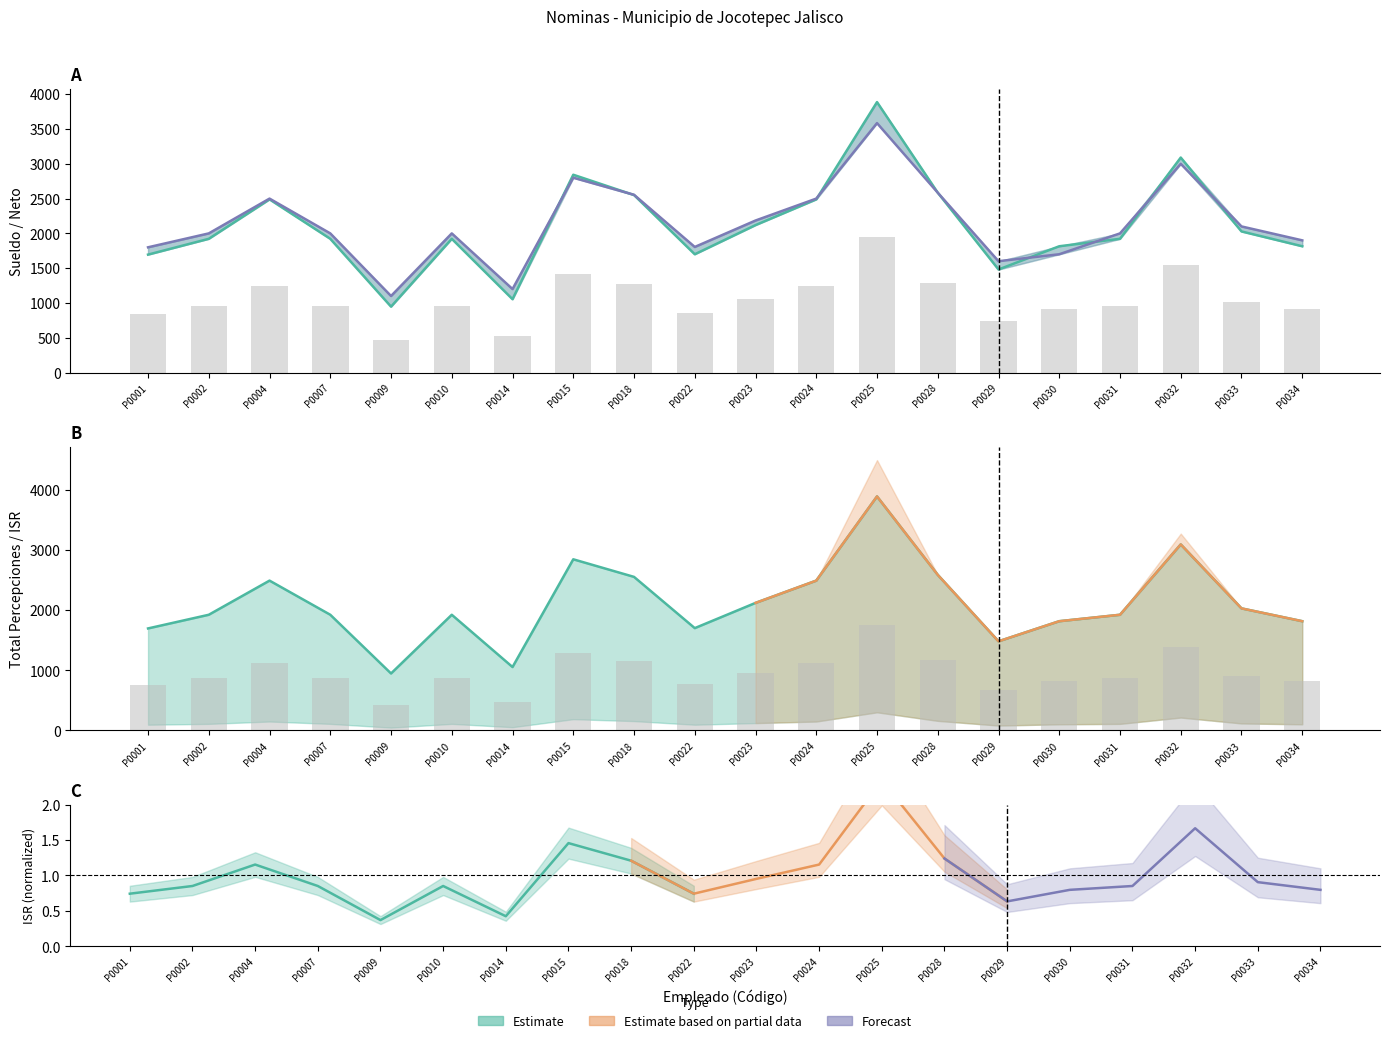

What is the sum of the Sueldo values at P0028 and P0010?

4507.0